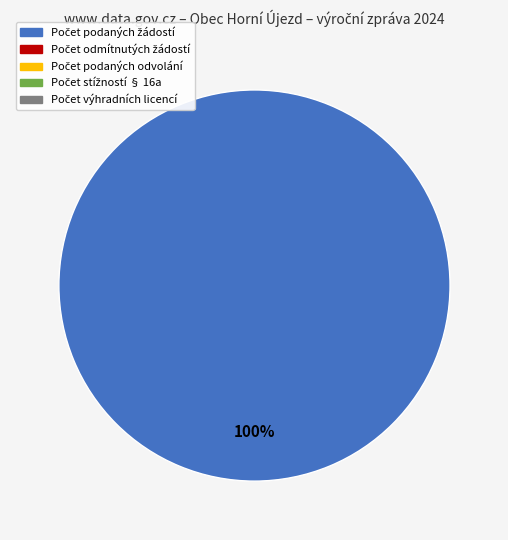

Is there any slice that represents more than half of the pie?

Yes